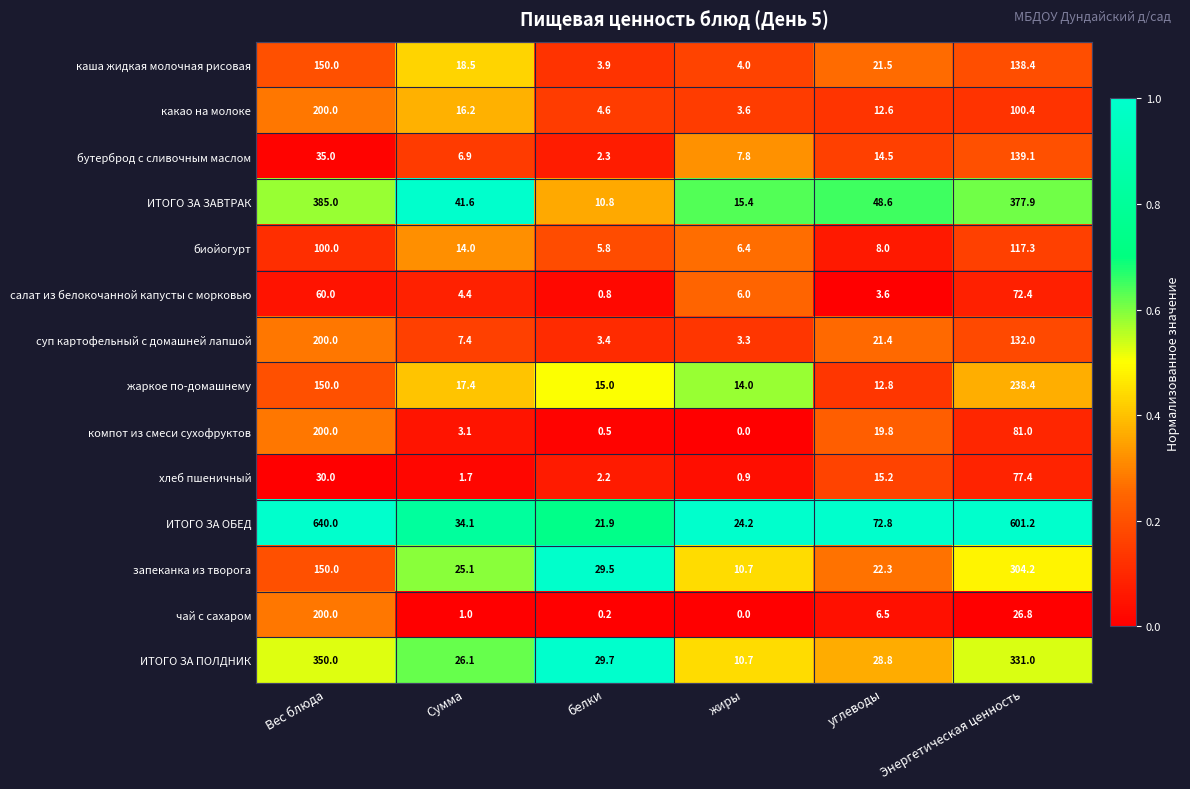

Which category has the highest value across all series?

Вес блюда